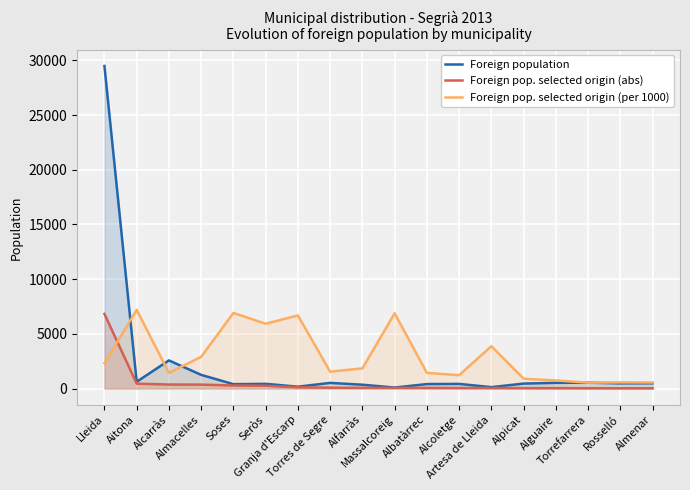

What is the sum of all Foreign population values?

39352